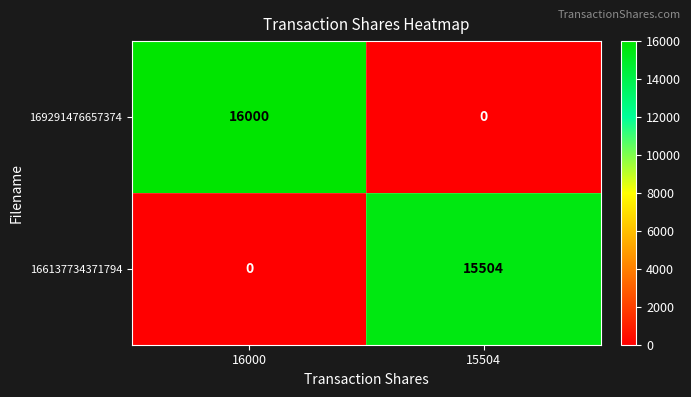

Reading left to right, what are all the values shown in this chart?

169291476657374: 16000	0
166137734371794: 0	15504